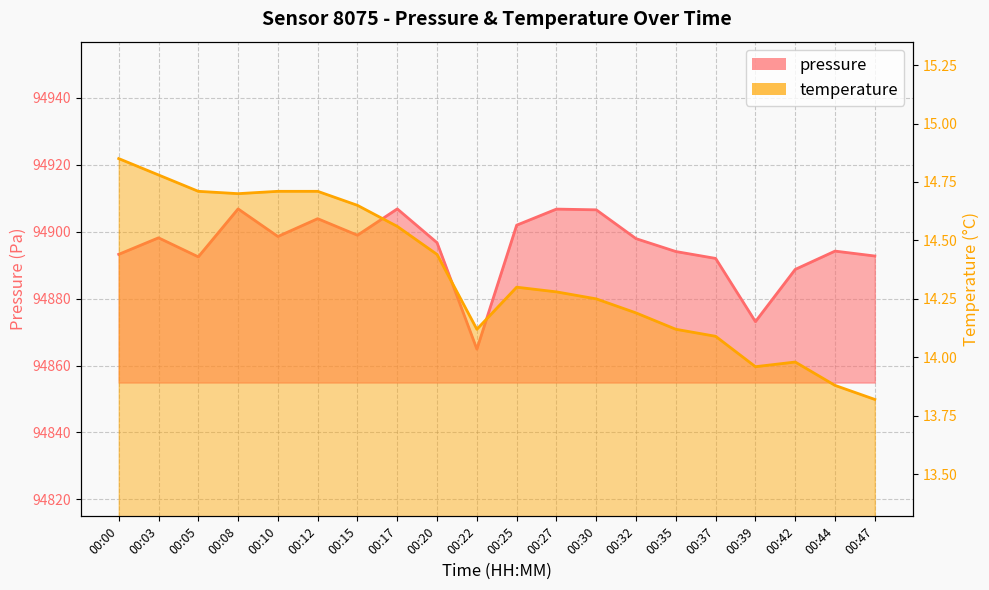

Where does the pressure series first go above 94897?

00:03